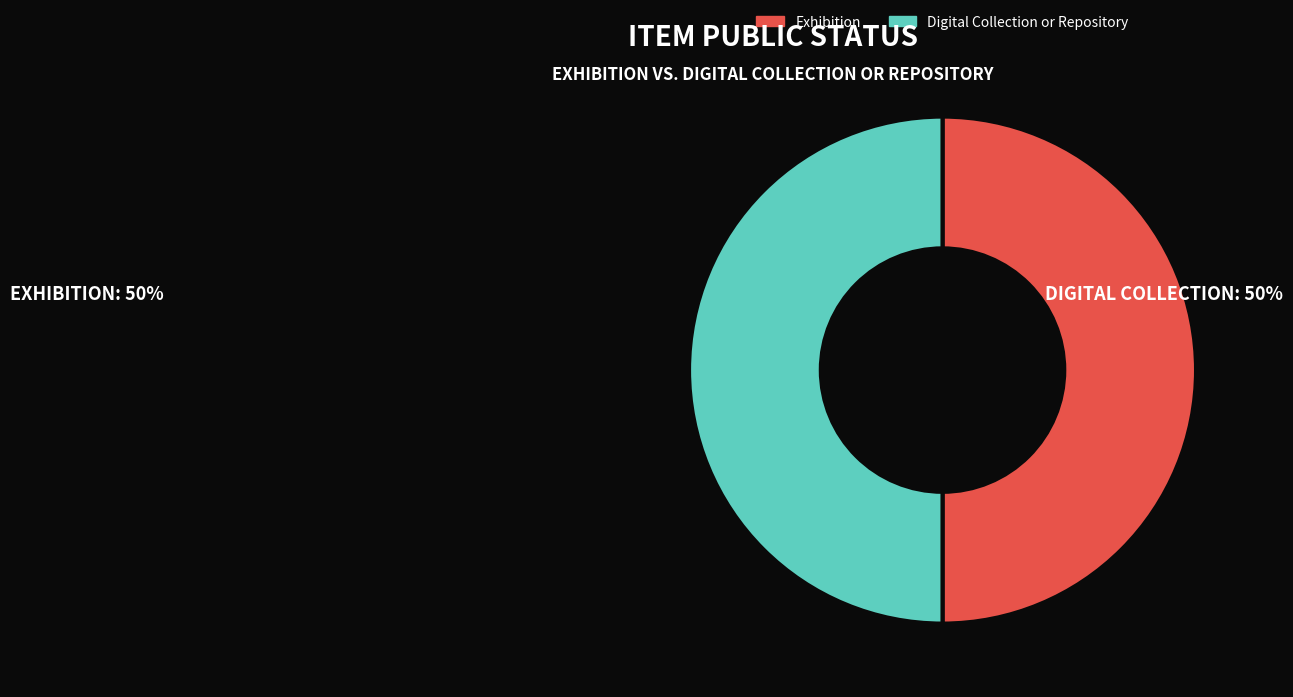

How many segments does this pie chart have?

2